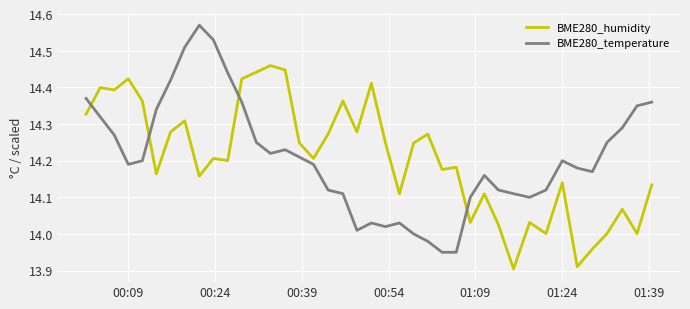

What is the difference between the maximum and minimum values in the BME280_temperature series?

0.6